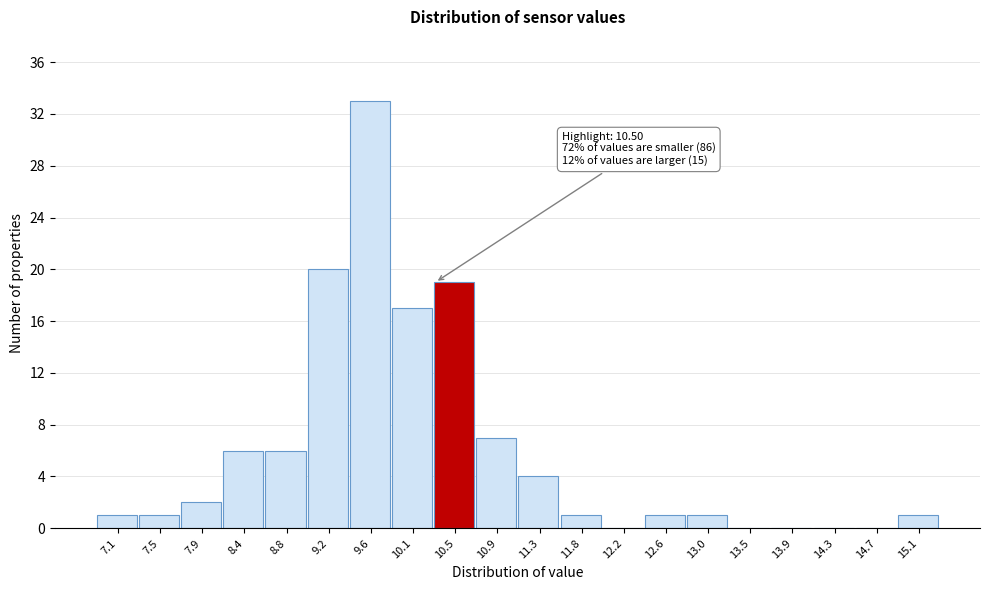

Reading left to right, list all the values displayed in this chart.

7.1=1	7.5=1	7.9=2	8.4=6	8.8=6	9.2=20	9.6=33	10.1=17	10.5=19	10.9=7	11.3=4	11.8=1	12.2=0	12.6=1	13.0=1	13.5=0	13.9=0	14.3=0	14.7=0	15.1=1